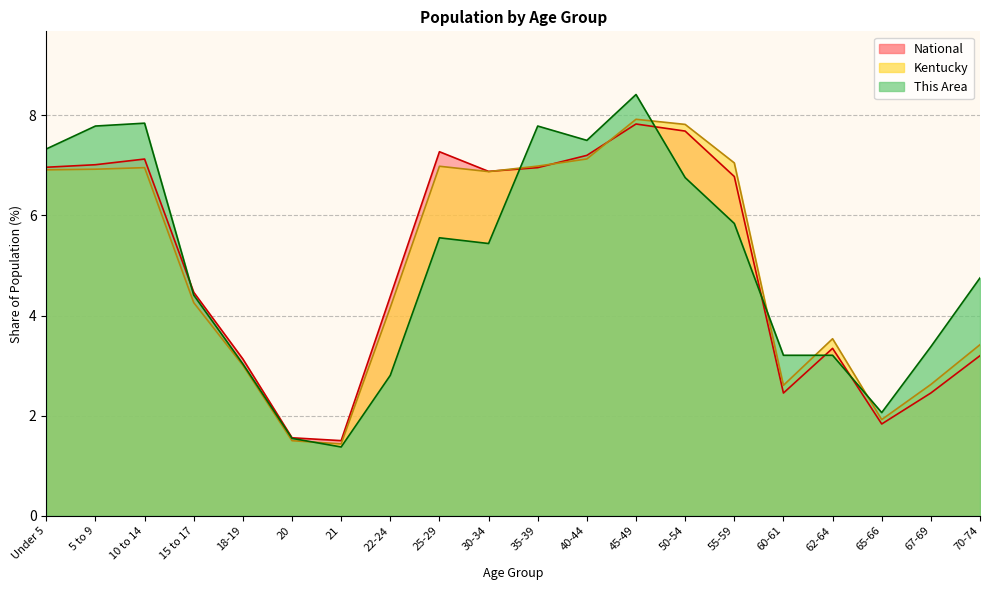

At 70-74, list the series in order from smallest to largest.

National, Kentucky, This Area